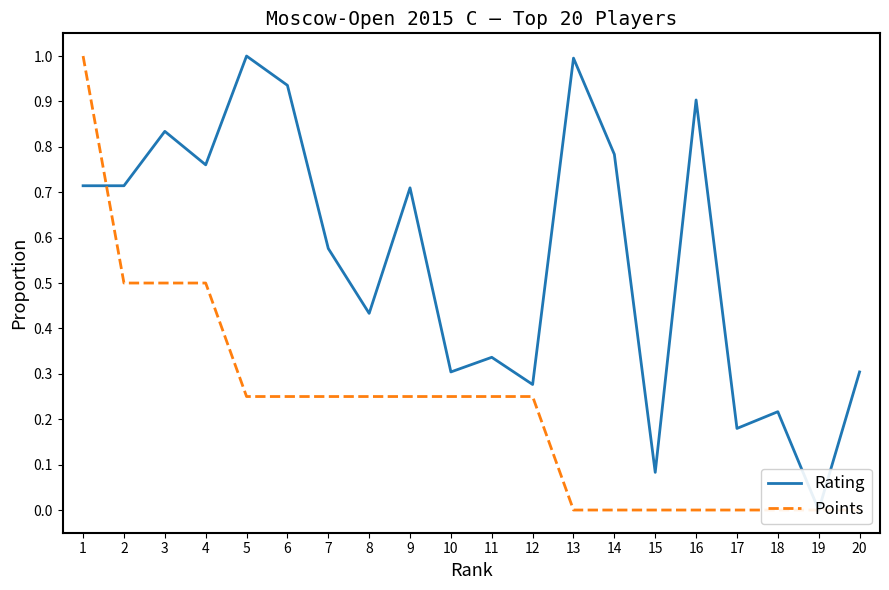

What is the sum of all Points values?

4.5